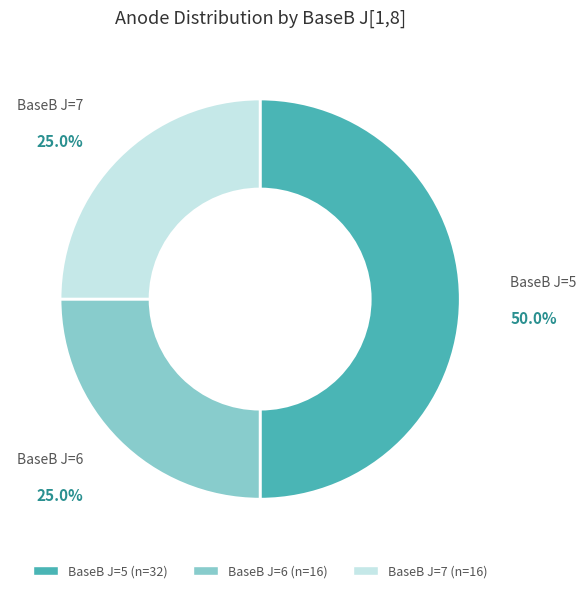

How many slices are in this pie chart?

3